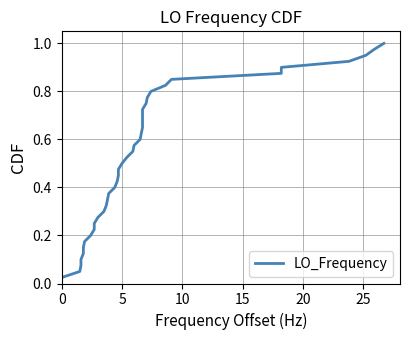

What is the difference between the maximum and minimum values?

1.0